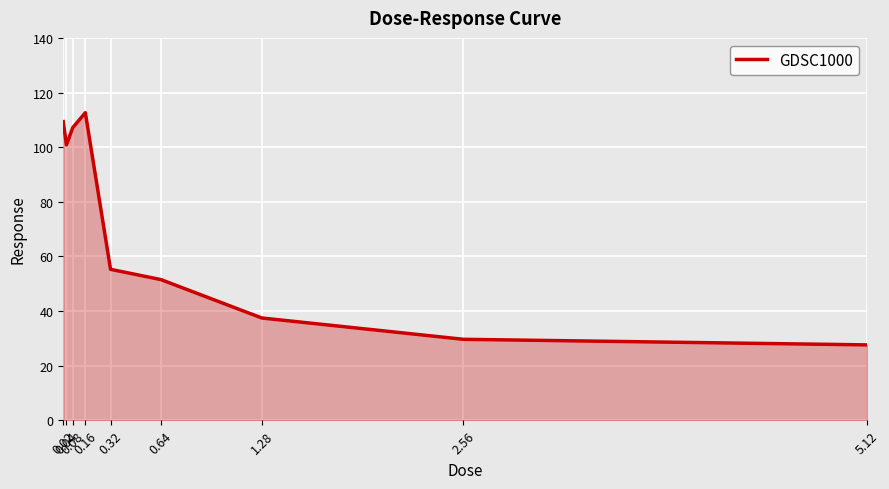

Reading right to left, list all the values displayed in this chart.

27.6	29.6	37.5	51.5	55.3	112.6	107.1	100.8	109.3